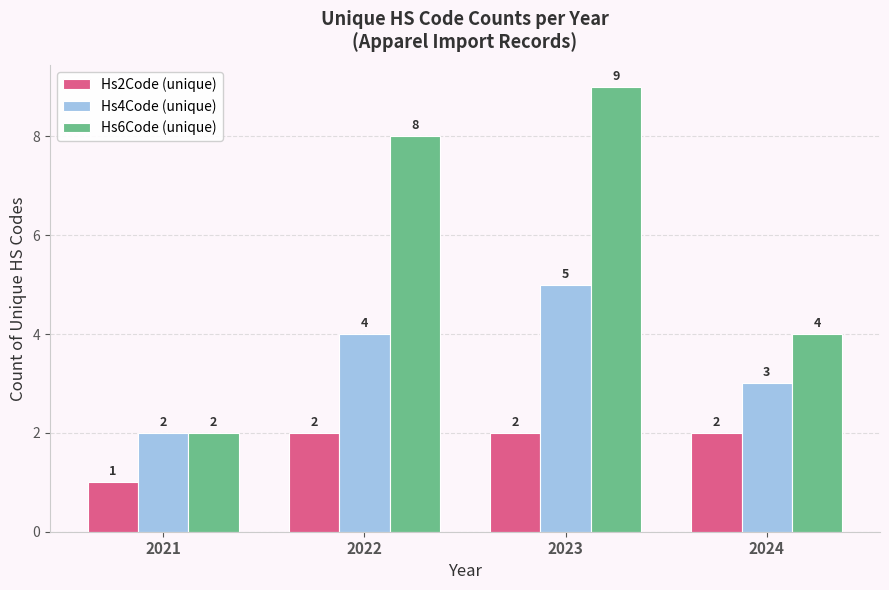

What is the difference between the maximum and minimum values in the Hs4Code (unique) series?

3